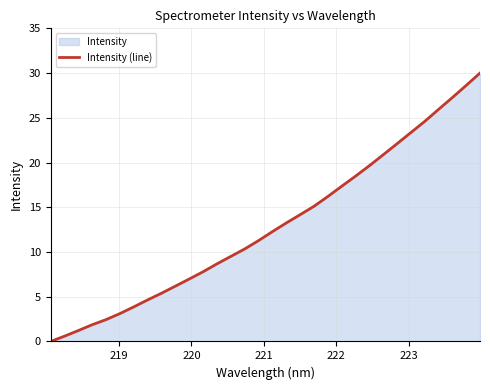

What is the difference between the maximum and minimum values?

30.0